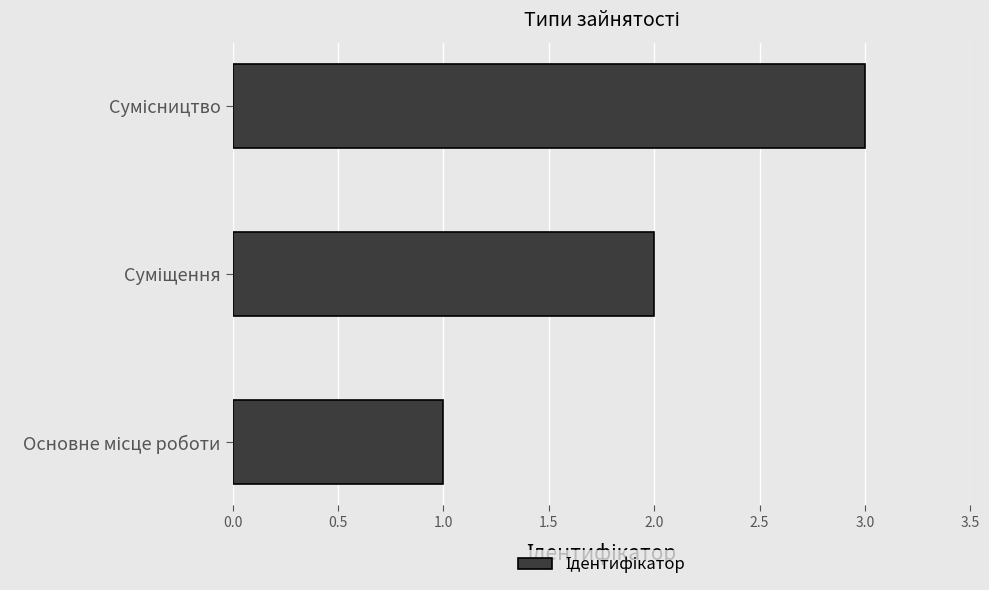

What is the sum of all values?

6